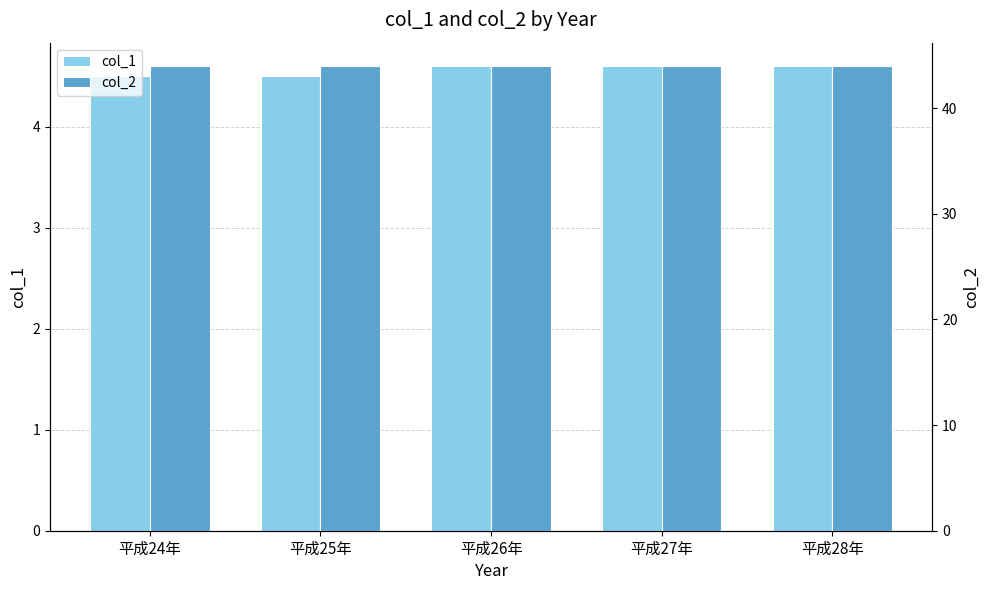

True or false: col_1 has a value of 4.5 at 平成24年.

True